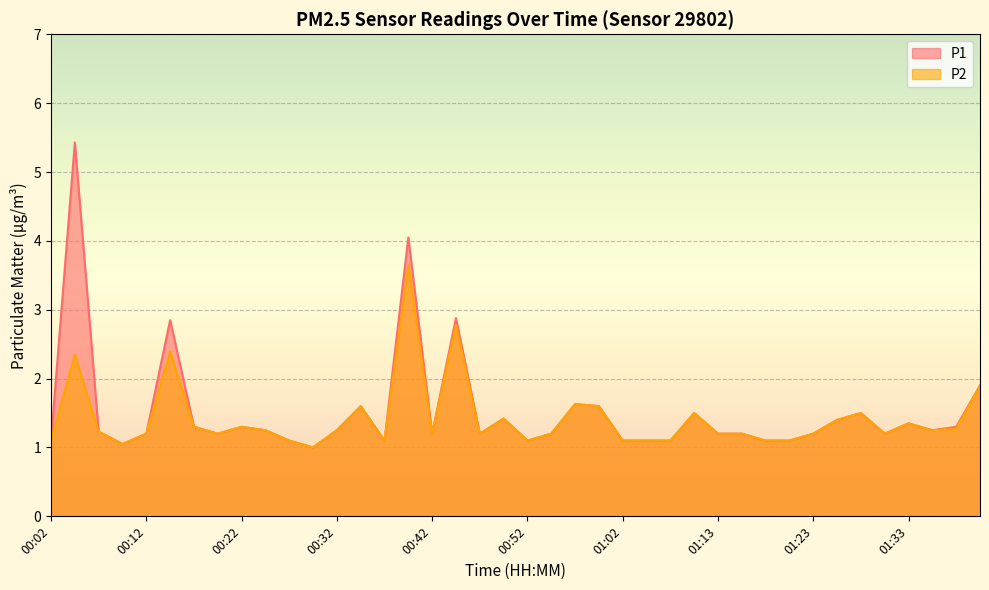

True or false: P2 has more than 2 interior local peaks.

True